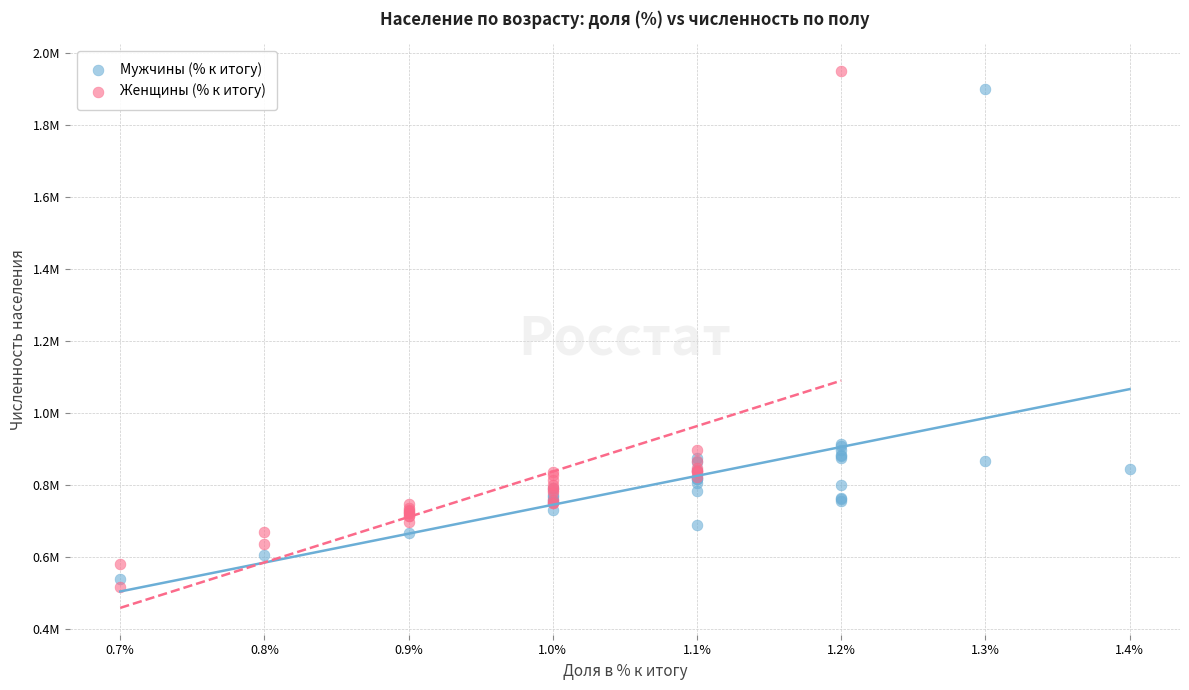

Which series reaches the minimum Y coordinate?

Женщины (% к итогу)